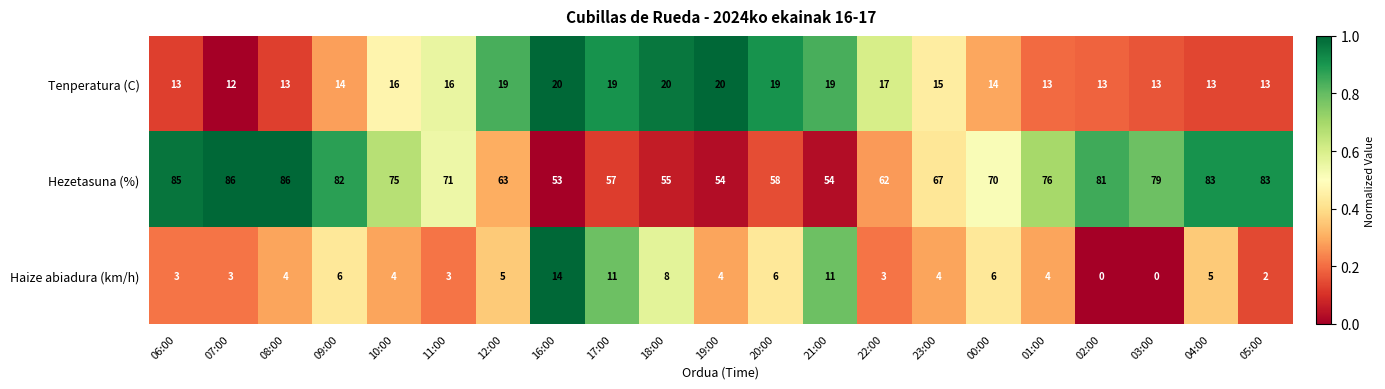

What is the maximum value shown in the chart?

86